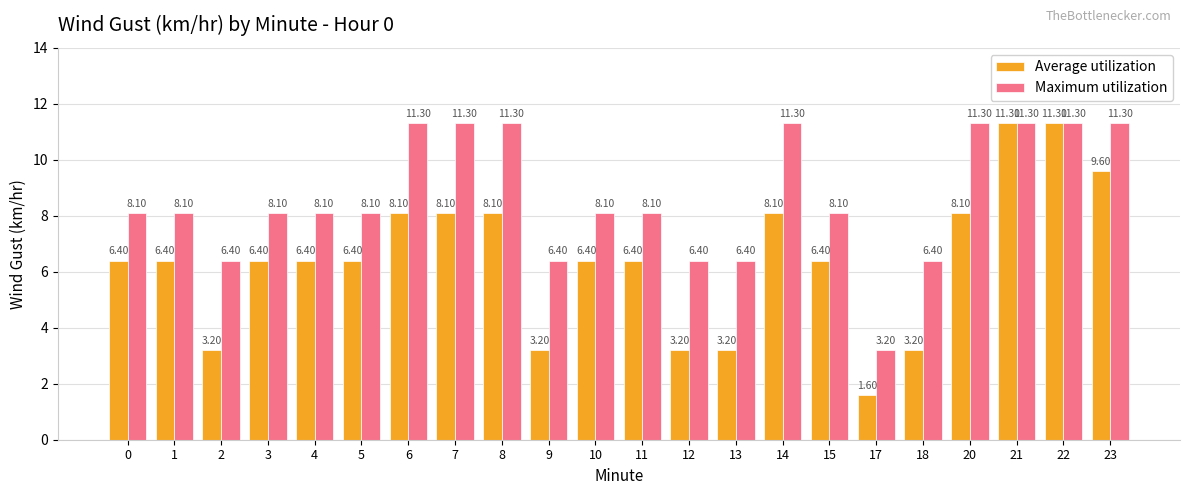

Reading left to right, transcribe all the data shown in this chart.

Average utilization: 0=6.4	1=6.4	2=3.2	3=6.4	4=6.4	5=6.4	6=8.1	7=8.1	8=8.1	9=3.2	10=6.4	11=6.4	12=3.2	13=3.2	14=8.1	15=6.4	17=1.6	18=3.2	20=8.1	21=11.3	22=11.3	23=9.6
Maximum utilization: 0=8.1	1=8.1	2=6.4	3=8.1	4=8.1	5=8.1	6=11.3	7=11.3	8=11.3	9=6.4	10=8.1	11=8.1	12=6.4	13=6.4	14=11.3	15=8.1	17=3.2	18=6.4	20=11.3	21=11.3	22=11.3	23=11.3